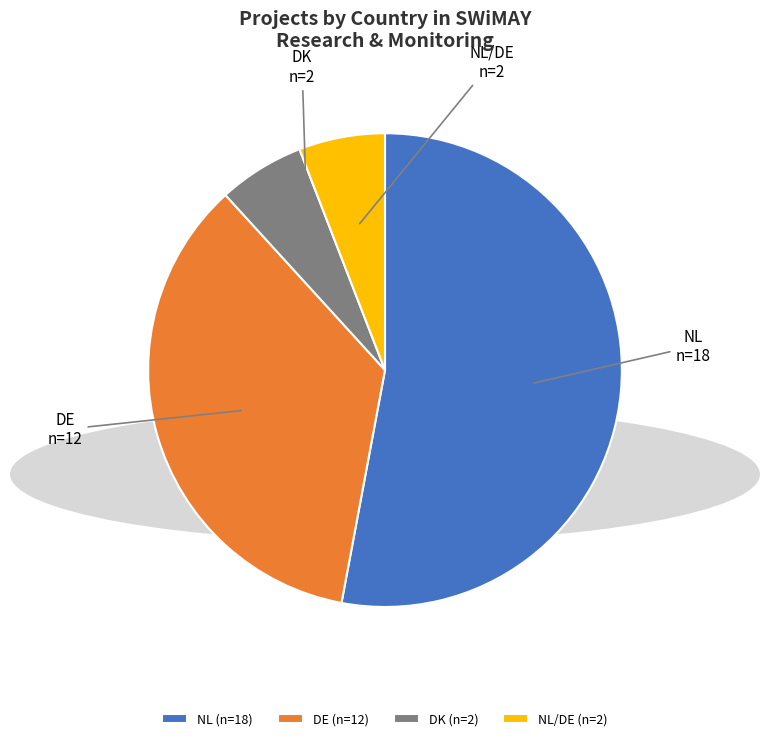

True or false: NL (n=18) accounts for 39% of the total.

False